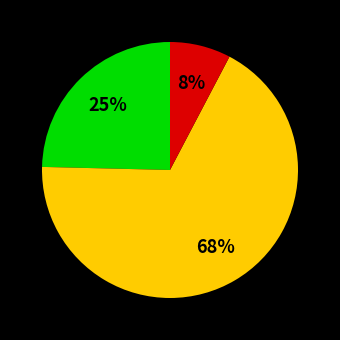

Is there any slice that represents more than half of the pie?

Yes